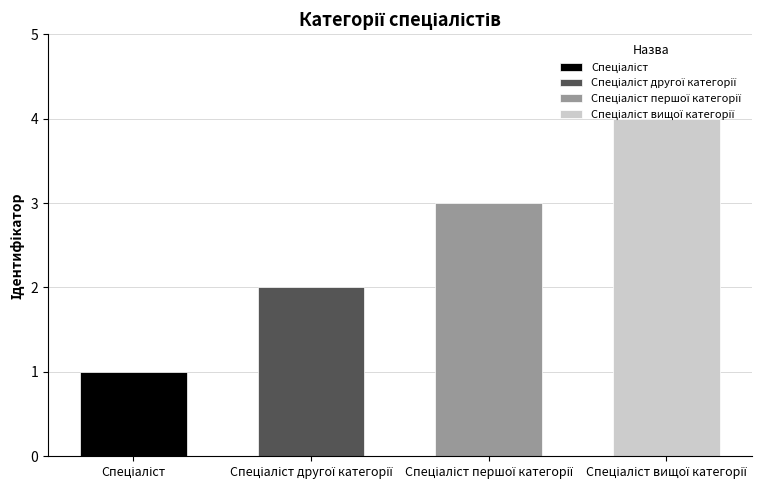

What is the label of the 4th bar from the left?

Спеціаліст вищої категорії